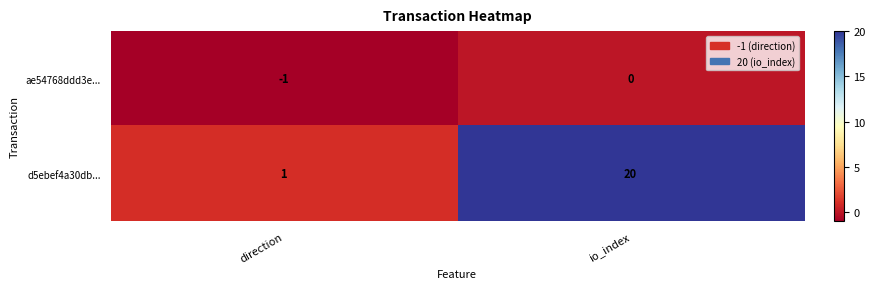

Which label corresponds to the smallest value in the chart?

direction